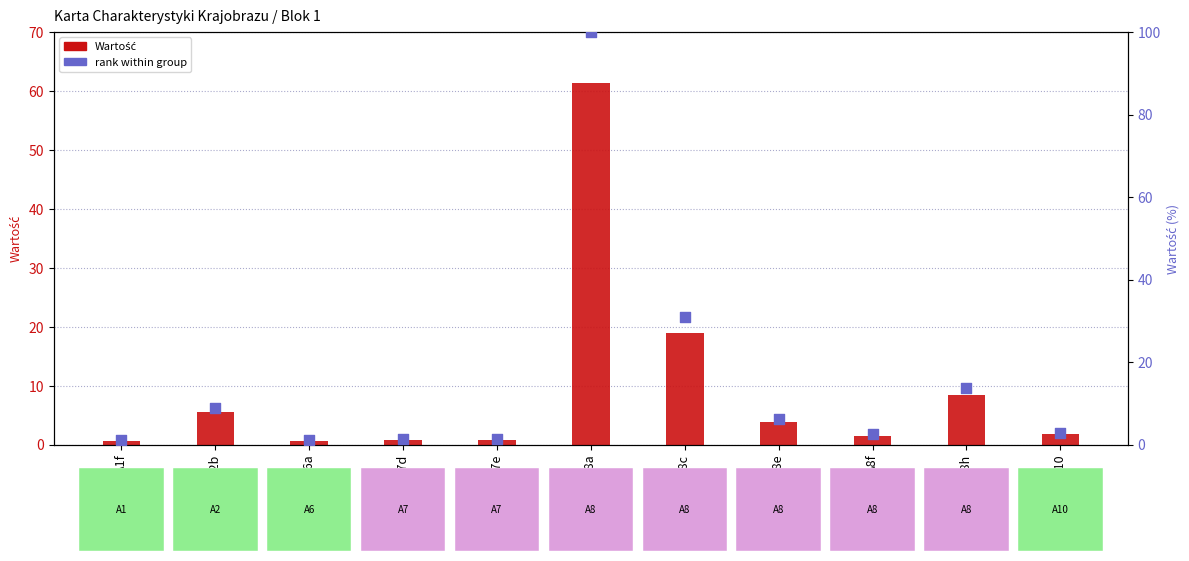

Which series has the largest total across all categories?

rank within group